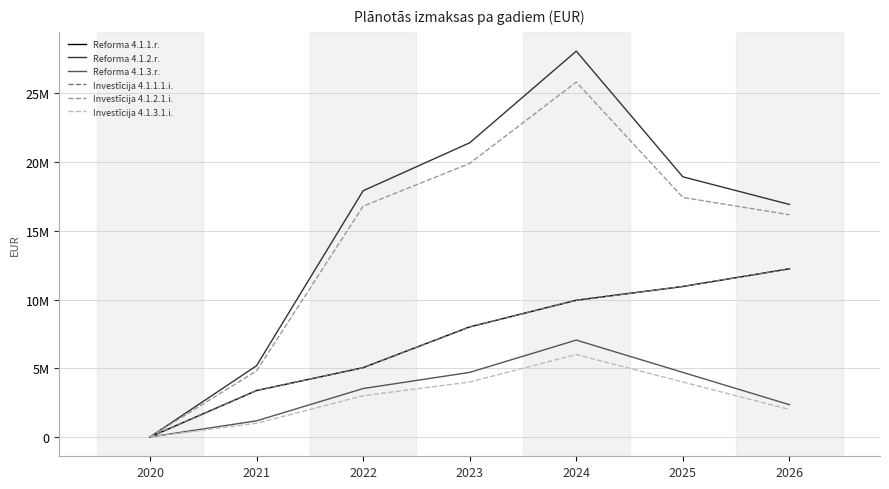

At which label is Reforma 4.1.1.r. closest to 6118673?

2022